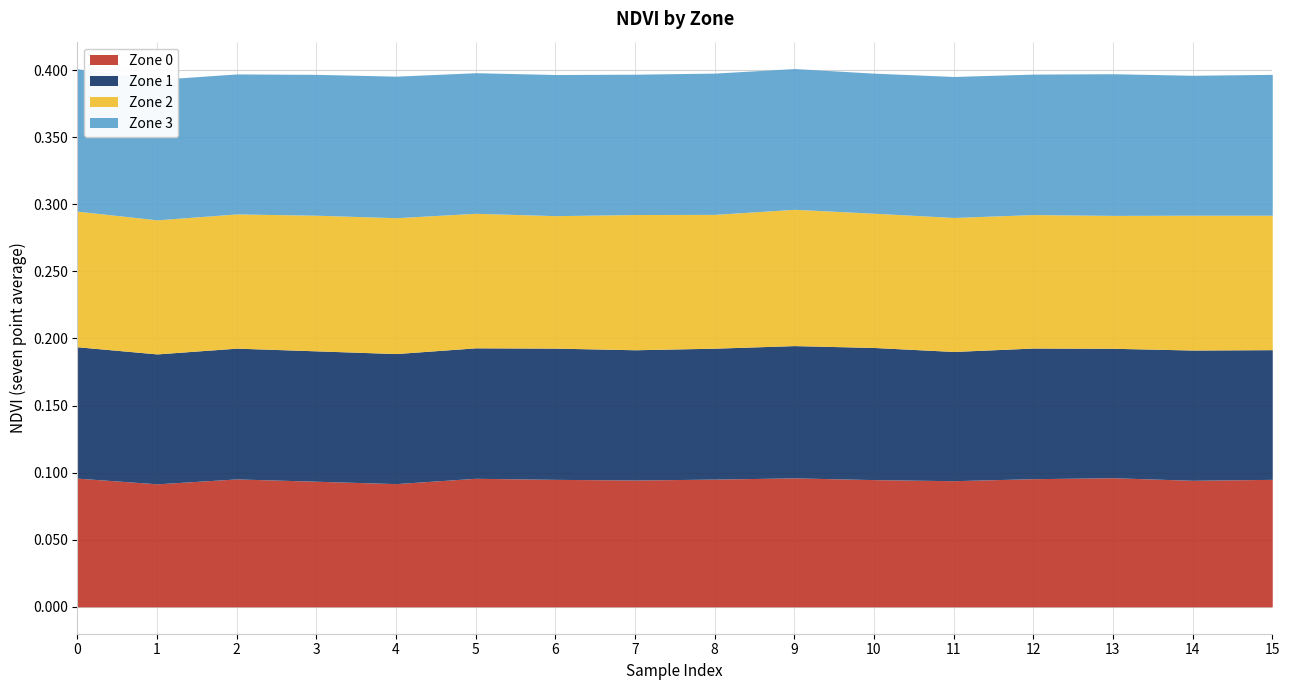

What is the average value of the Zone 0 series?

0.1